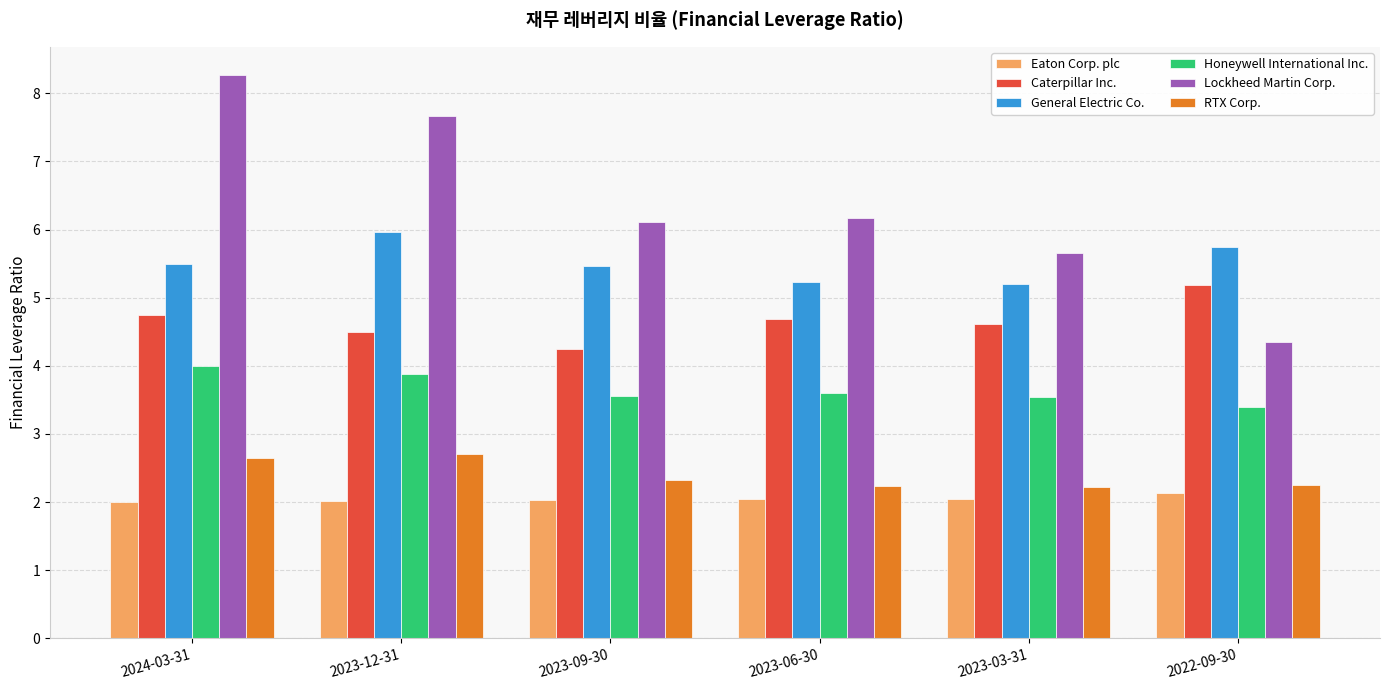

True or false: Honeywell International Inc. has a value of 3.9 at 2023-12-31.

True